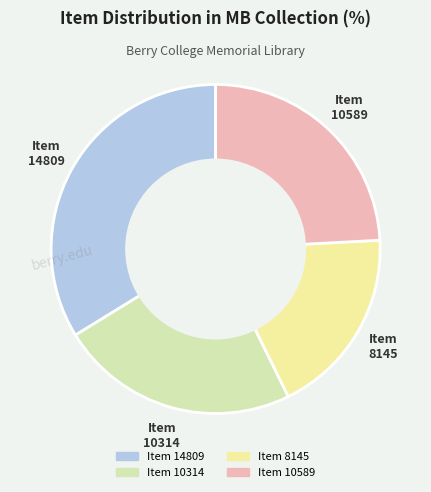

Approximately how many times larger is the value at Item 10314 compared to Item 14809?

0.7